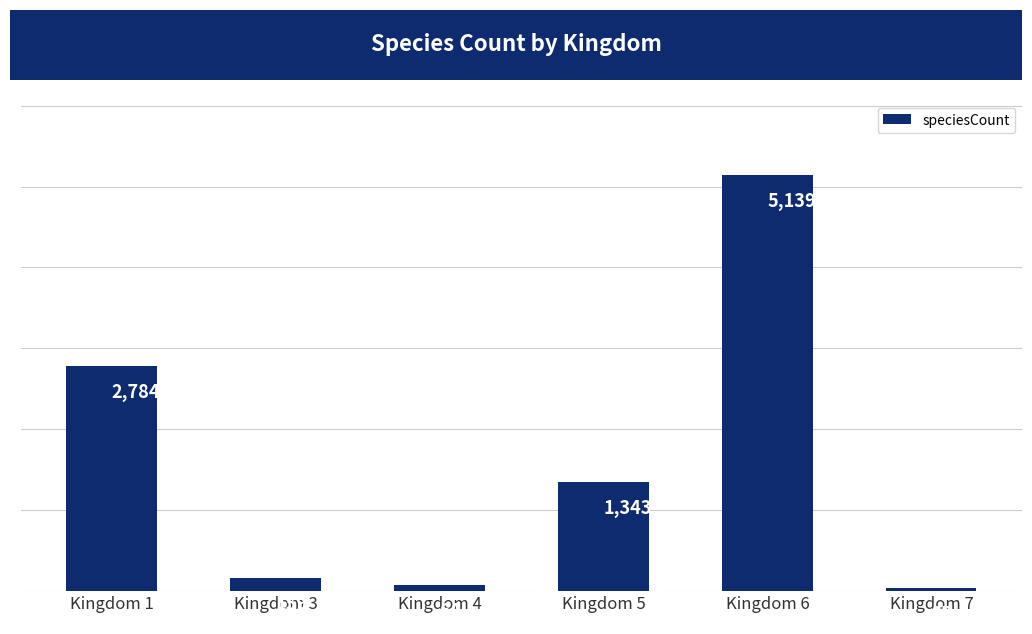

Reading left to right, transcribe all the data shown in this chart.

2784	159	64	1343	5139	27